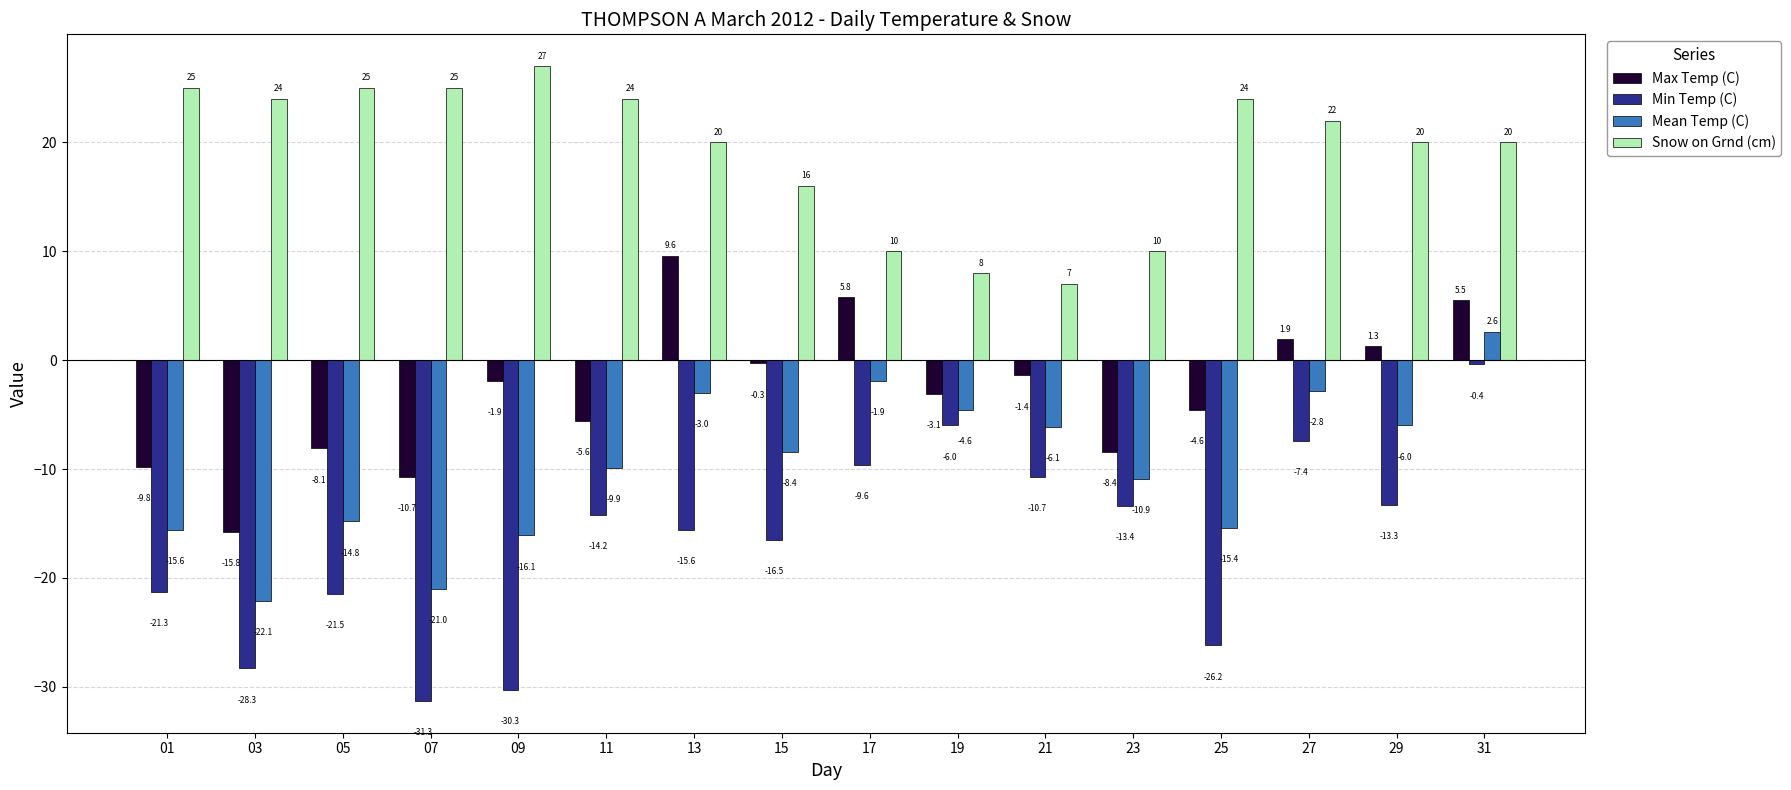

What is the greatest value displayed?

27.0